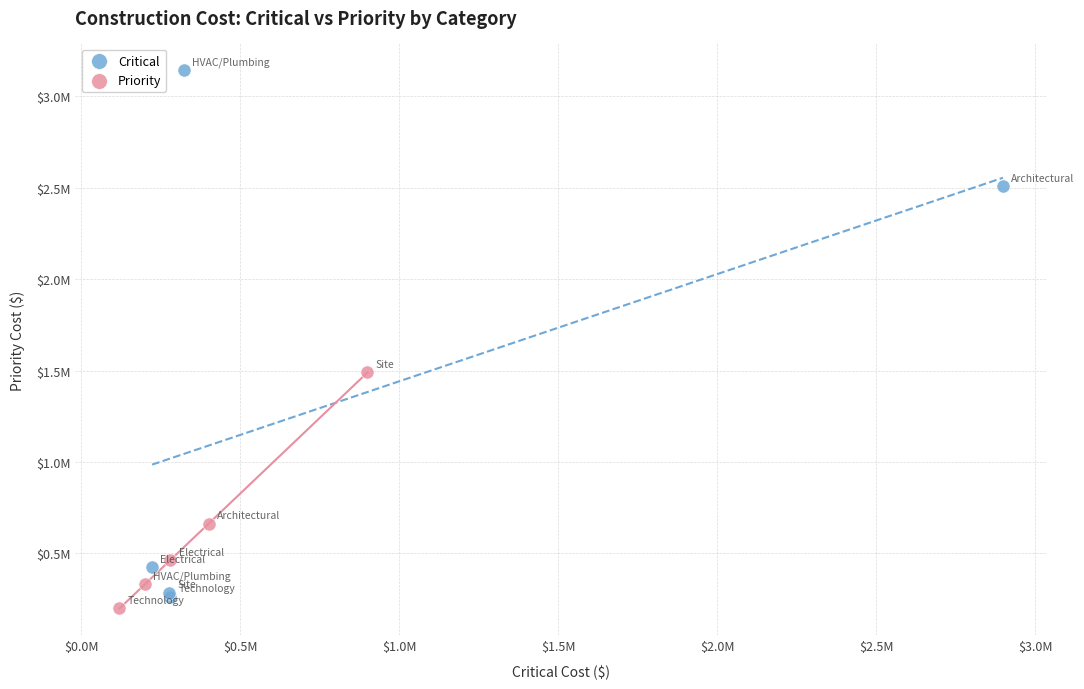

What are all the series names shown in the legend?

Critical, Priority